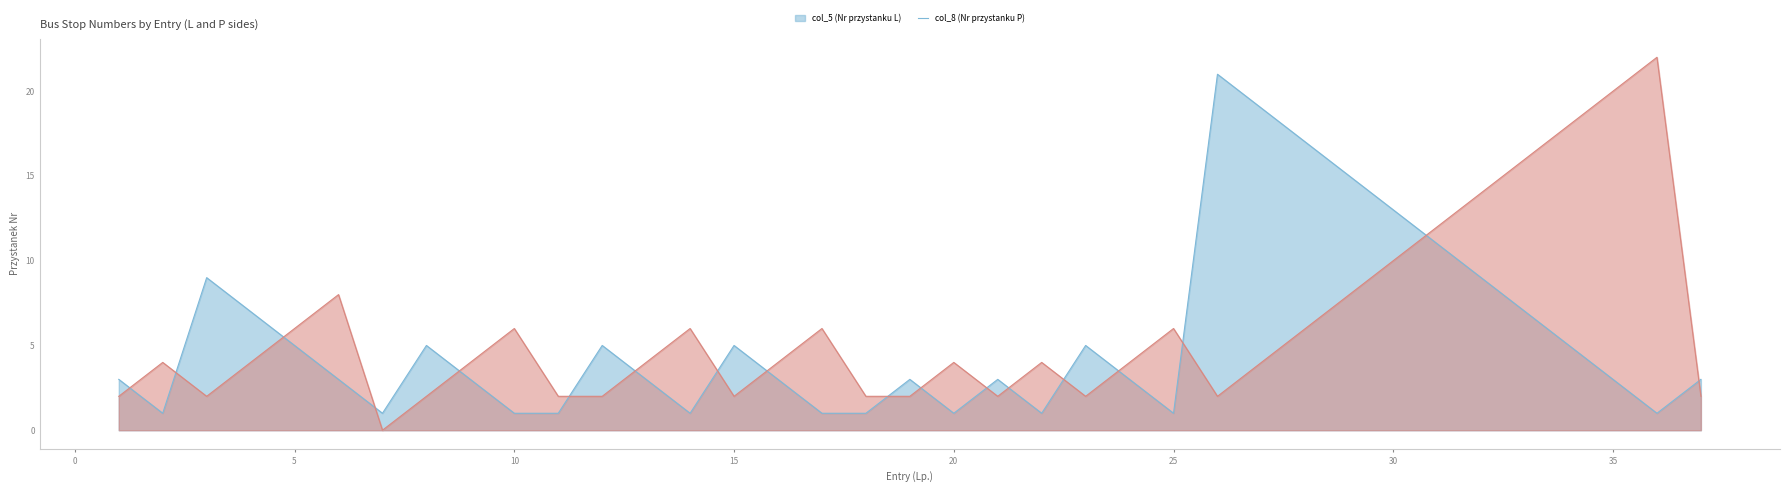

What is the sum of the col_5 (Nr przystanku L) values at 31 and 33?

18